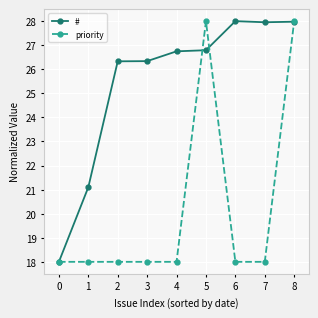

List the series in order of their overall mean, lowest first.

priority, #